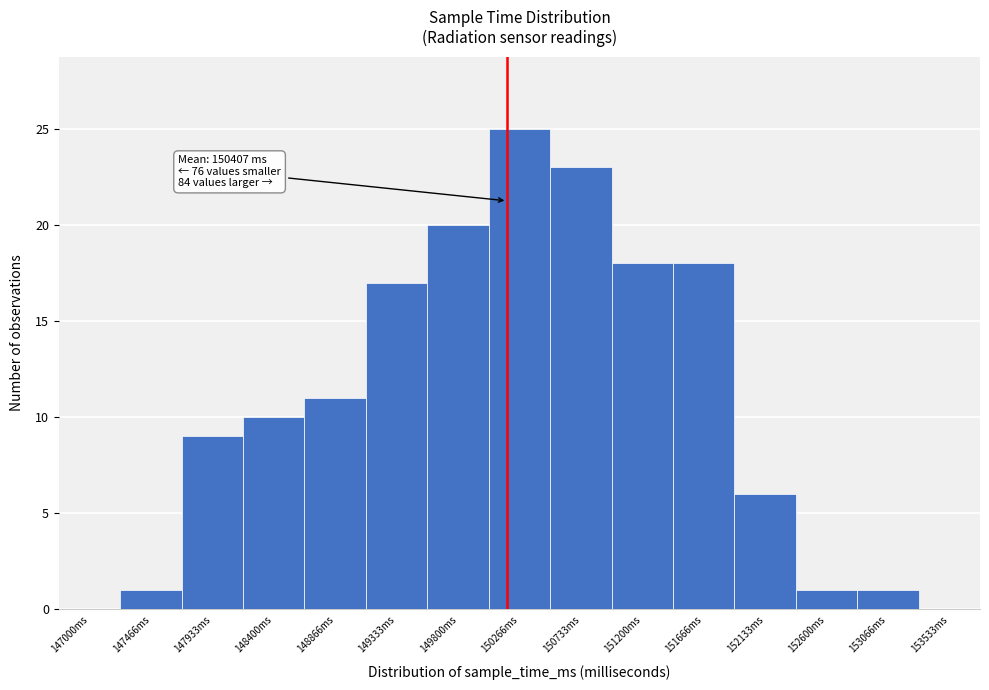

Reading right to left, transcribe all the data shown in this chart.

153533ms=0	153066ms=1	152600ms=1	152133ms=6	151666ms=18	151200ms=18	150733ms=23	150266ms=25	149800ms=20	149333ms=17	148866ms=11	148400ms=10	147933ms=9	147466ms=1	147000ms=0